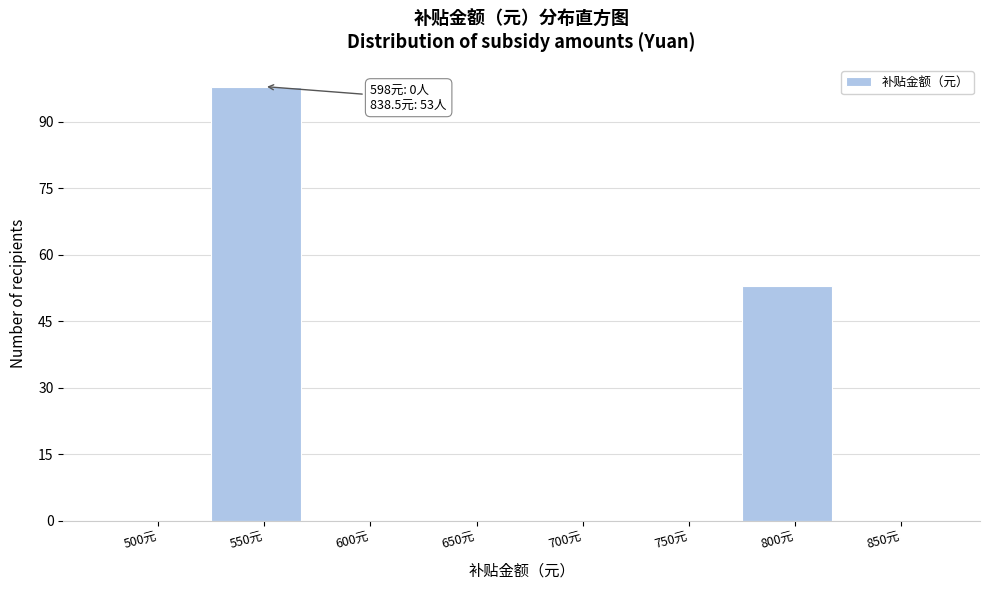

Reading left to right, extract all data points from this chart.

500元=0	550元=98	600元=0	650元=0	700元=0	750元=0	800元=53	850元=0